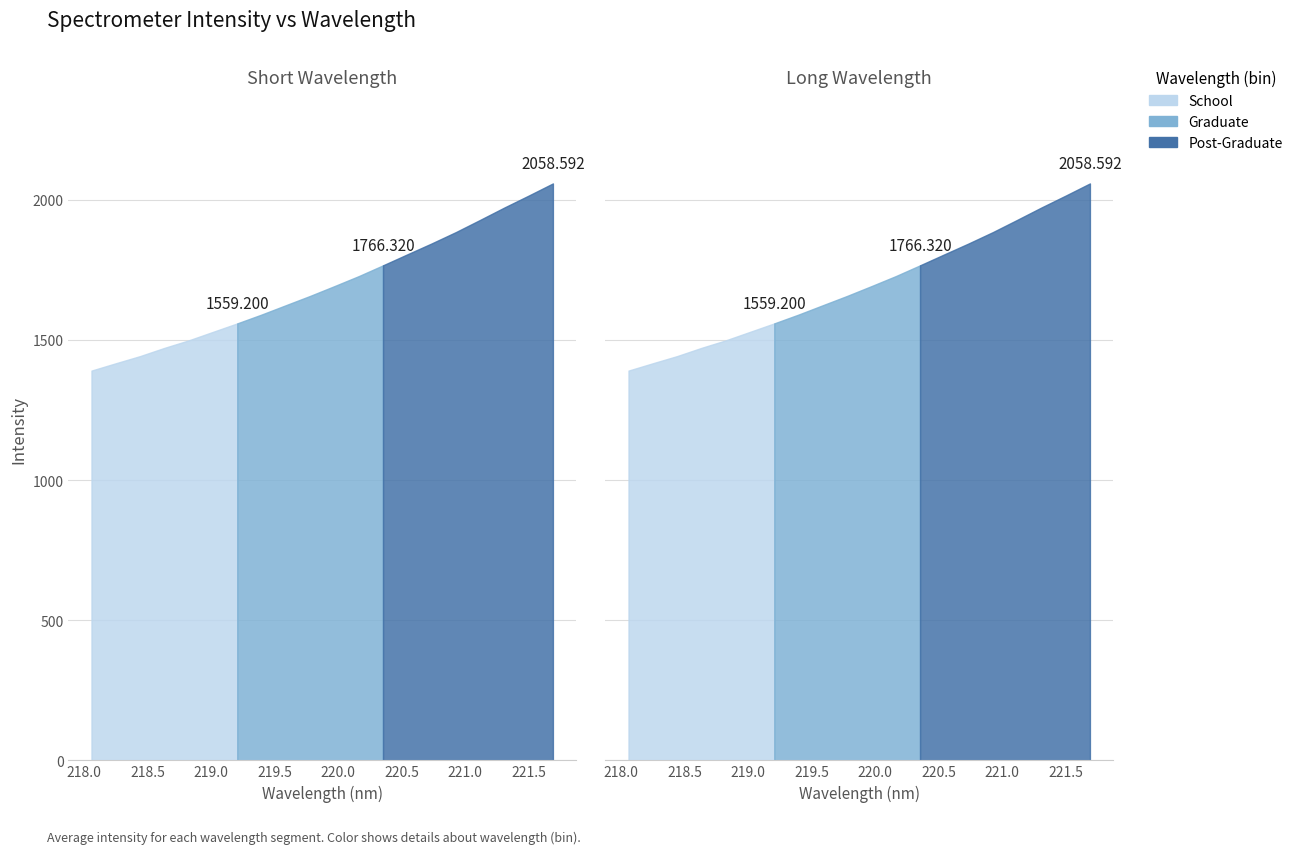

The chart shows a value of 1471.7 at 218.6332. True or false?

True